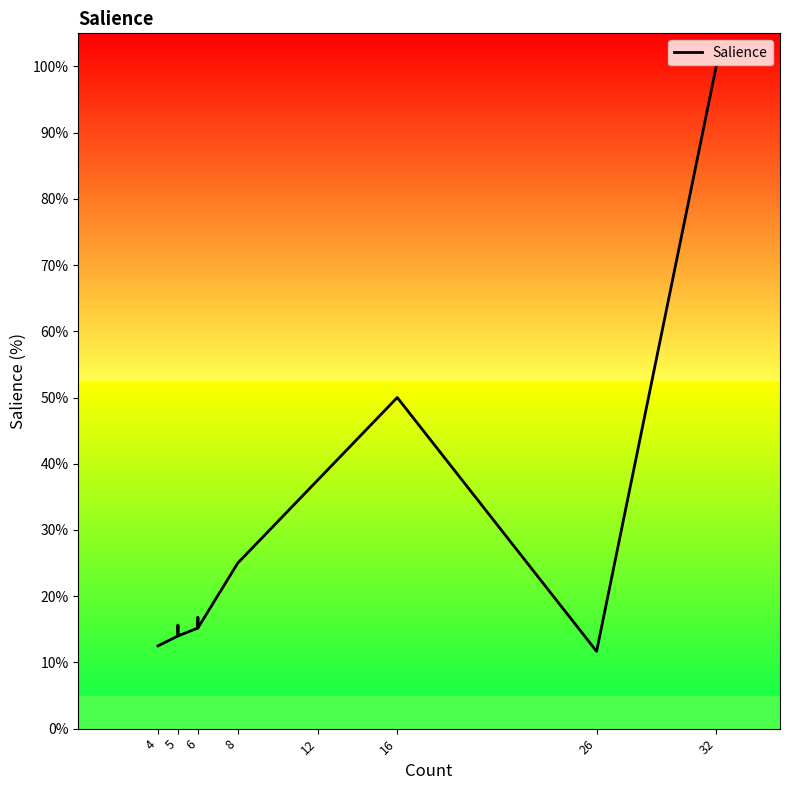

The chart shows a value of 15.6 at 5. True or false?

True